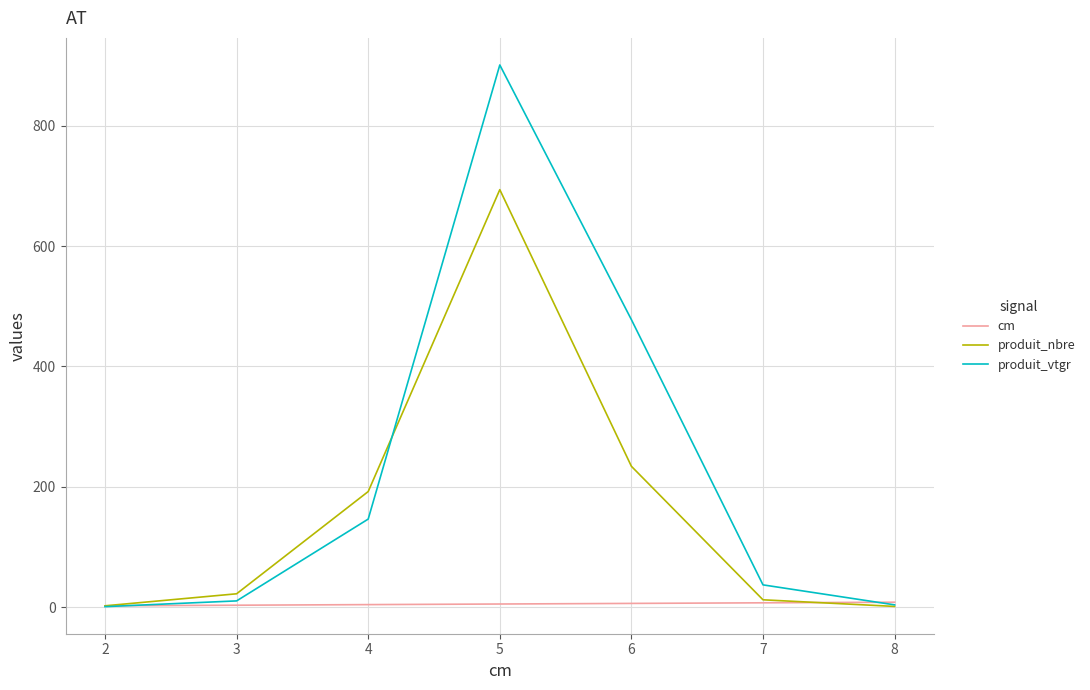

How many cm values are between 3 and 7?

5